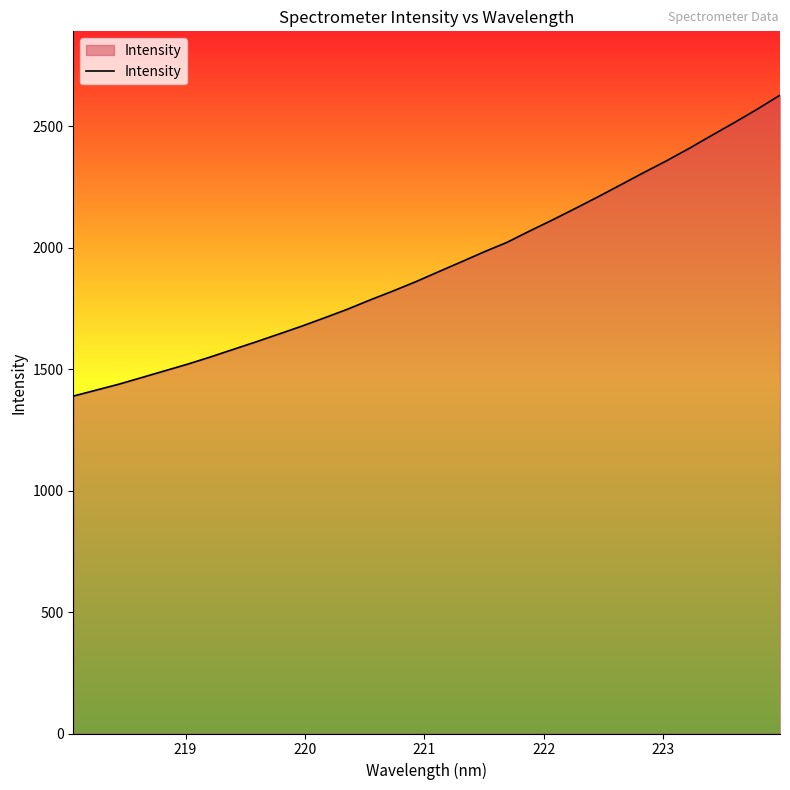

What is the sum of all values?

61594.5